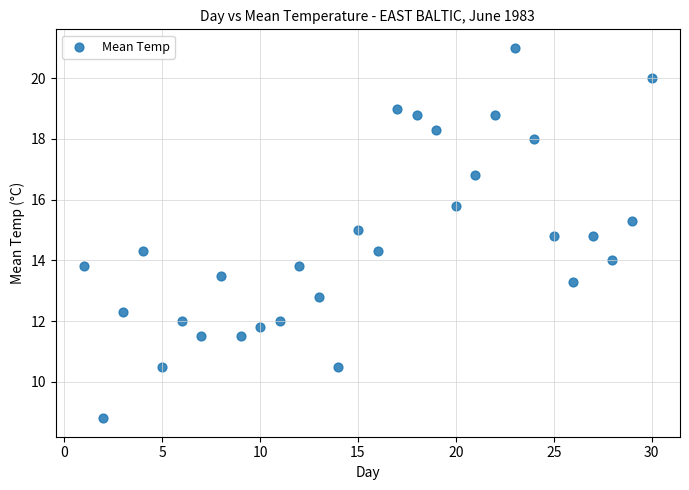

What is the range of Y values (max minus min)?

12.2